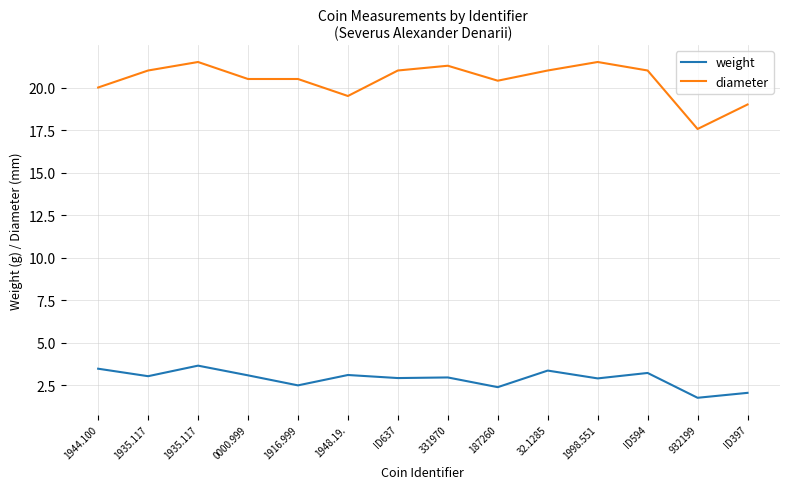

Does the chart have visible grid lines?

Yes